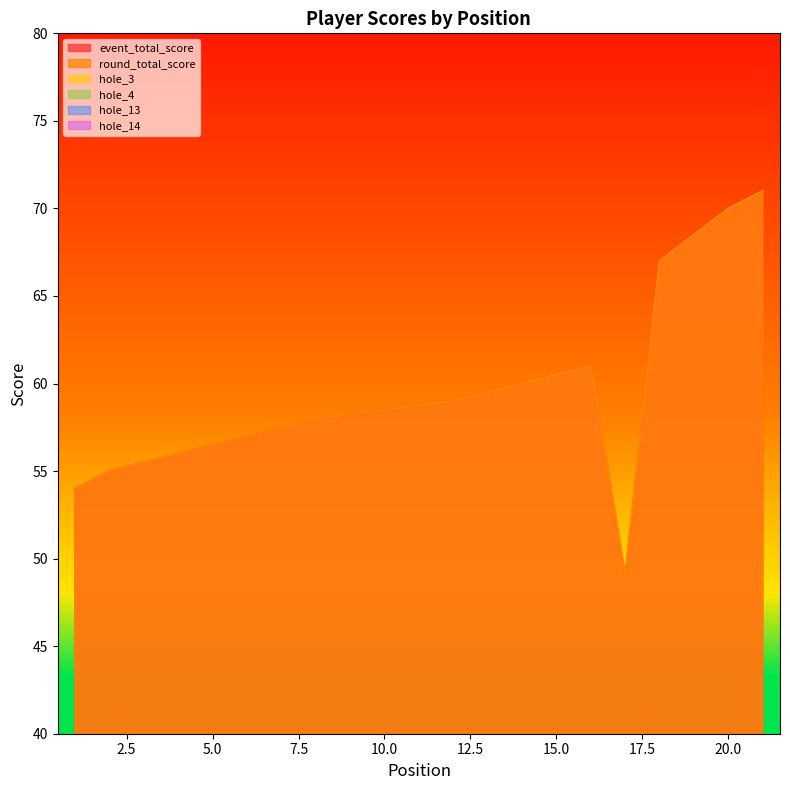

What is the maximum value shown in the chart?

71